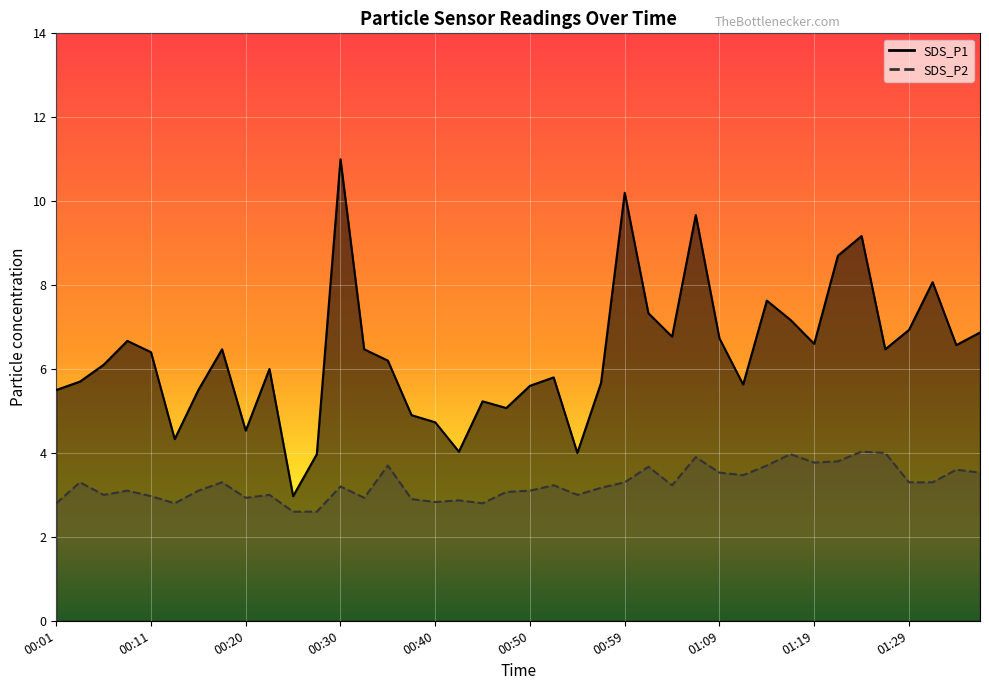

What is the minimum value for SDS_P2?

2.6